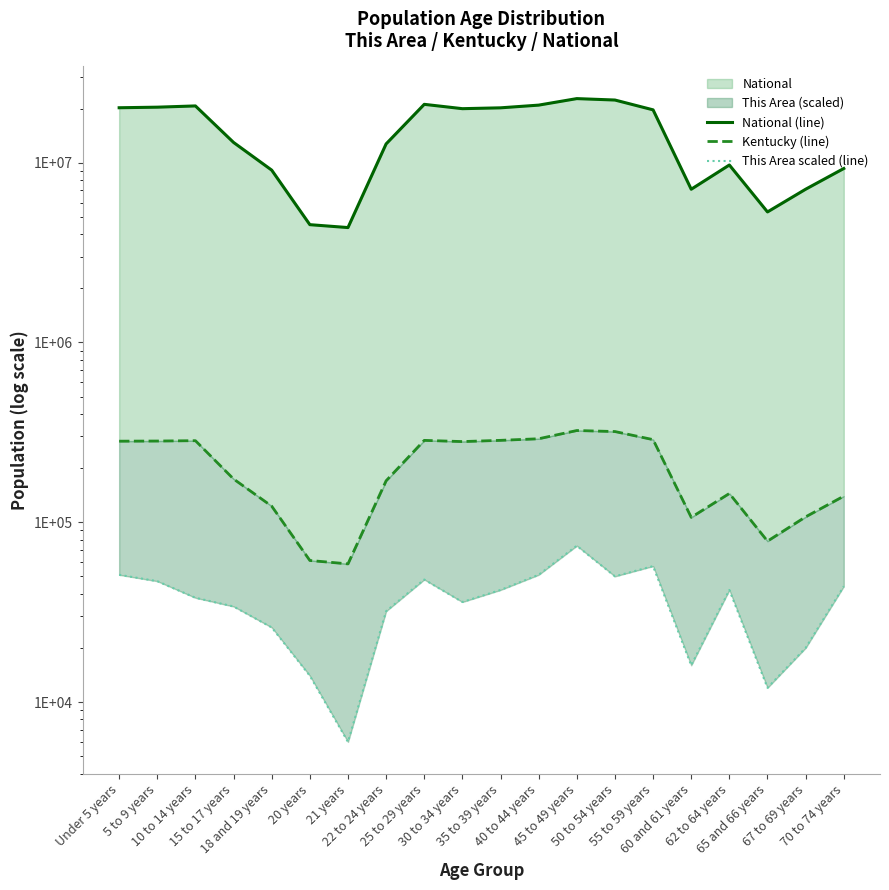

Reading right to left, list all the values displayed in this chart.

National (line): 70 to 74 years=9278166	67 to 69 years=7115361	65 and 66 years=5319902	62 to 64 years=9704197	60 and 61 years=7113727	55 to 59 years=19664805	50 to 54 years=22298125	45 to 49 years=22708591	40 to 44 years=20890964	35 to 39 years=20179642	30 to 34 years=19962099	25 to 29 years=21101849	22 to 24 years=12712576	21 years=4354294	20 years=4519129	18 and 19 years=9086089	15 to 17 years=12954254	10 to 14 years=20677194	5 to 9 years=20348657	Under 5 years=20201362
Kentucky (line): 70 to 74 years=139650	67 to 69 years=107167	65 and 66 years=78497	62 to 64 years=144497	60 and 61 years=106469	55 to 59 years=288027	50 to 54 years=319455	45 to 49 years=323642	40 to 44 years=291251	35 to 39 years=285411	30 to 34 years=280920	25 to 29 years=285296	22 to 24 years=170043	21 years=58657	20 years=61268	18 and 19 years=122833	15 to 17 years=173962	10 to 14 years=284154	5 to 9 years=282888	Under 5 years=282367
This Area scaled (line): 70 to 74 years=44000	67 to 69 years=20000	65 and 66 years=12000	62 to 64 years=42000	60 and 61 years=16000	55 to 59 years=57000	50 to 54 years=50000	45 to 49 years=74000	40 to 44 years=51000	35 to 39 years=42000	30 to 34 years=36000	25 to 29 years=48000	22 to 24 years=32000	21 years=6000	20 years=14000	18 and 19 years=26000	15 to 17 years=34000	10 to 14 years=38000	5 to 9 years=47000	Under 5 years=51000